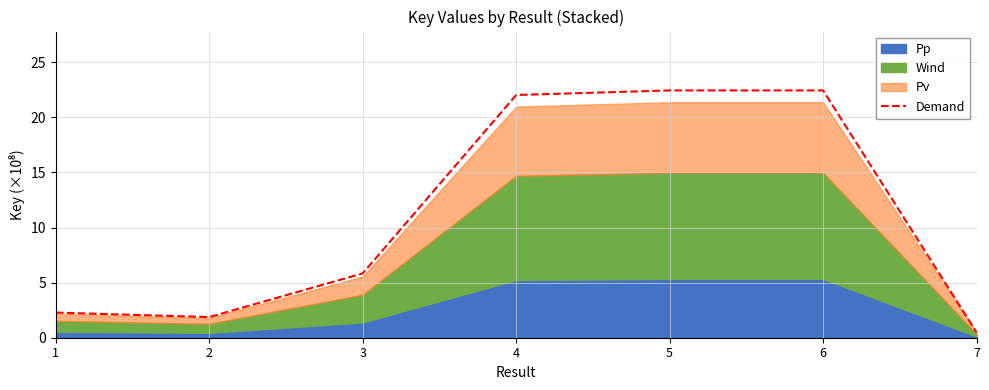

Where is the first local maximum?

6